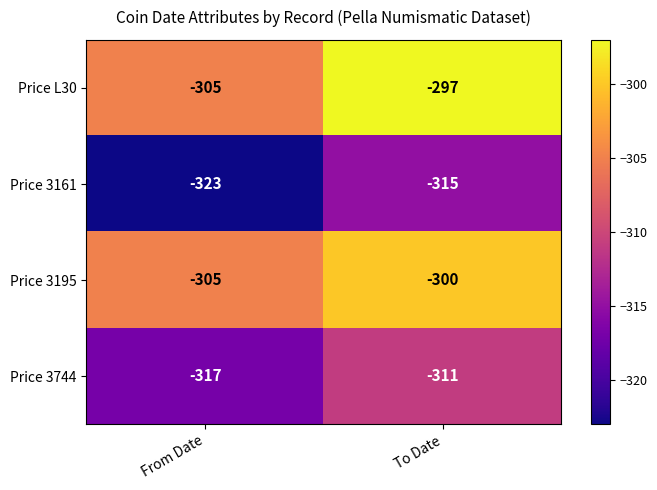

Which category has the lowest value across all series?

From Date